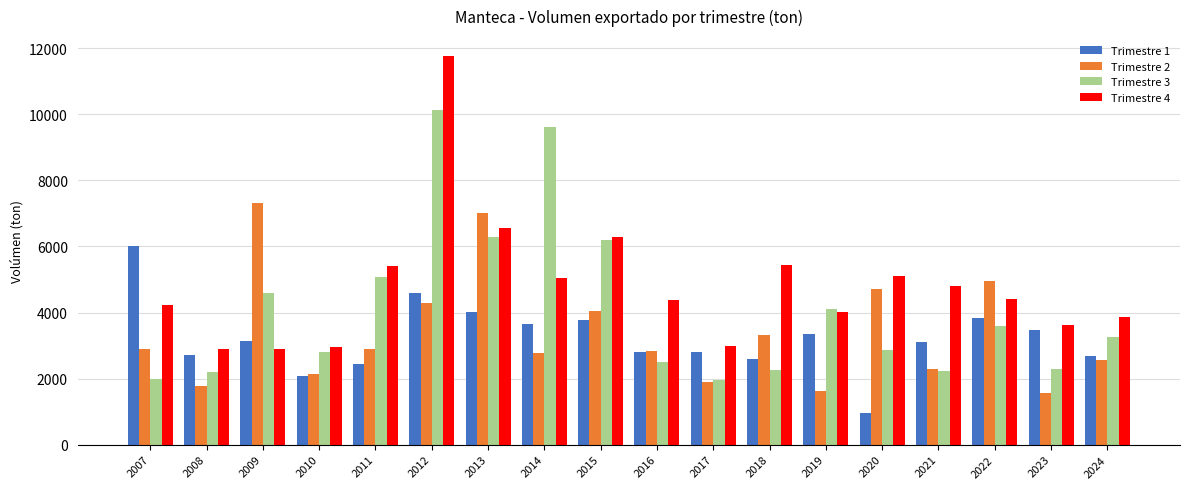

The Trimestre 4 series shows 10216.0 at 2015. True or false?

False